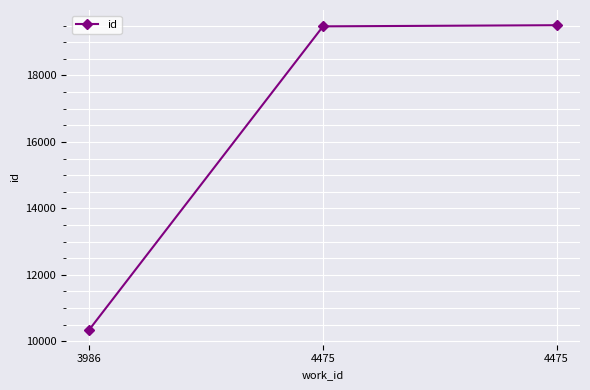

At which category does the chart reach its minimum across all series?

3986